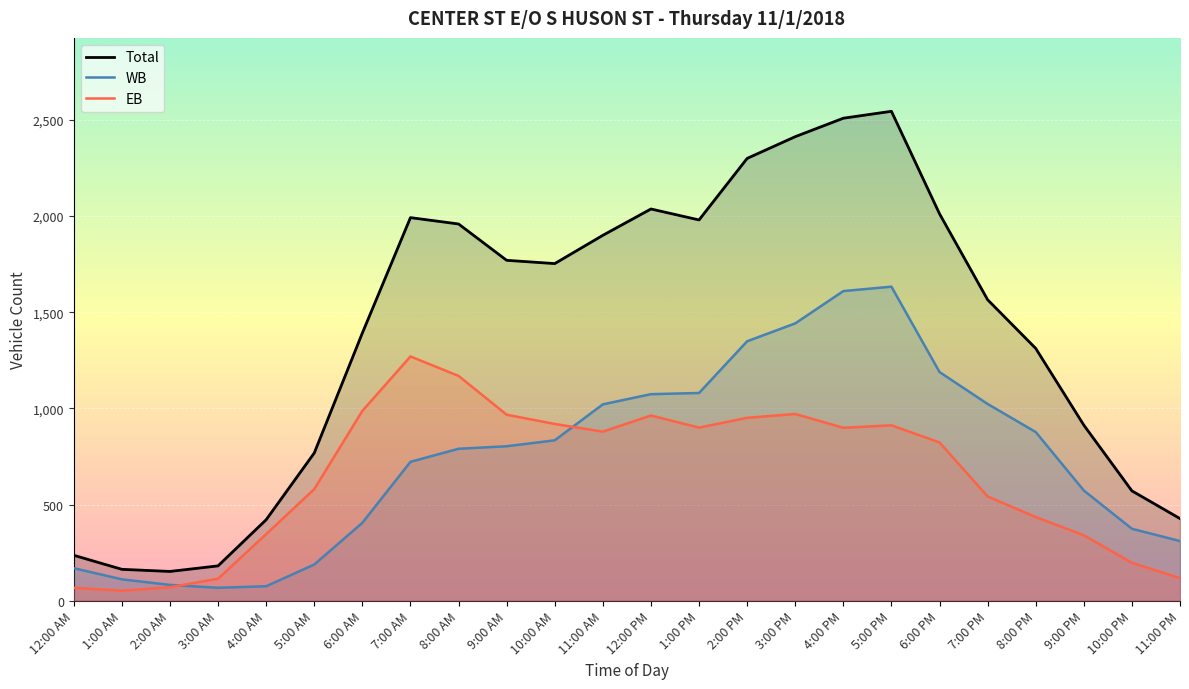

What are all the series names shown in the legend?

Total, WB, EB